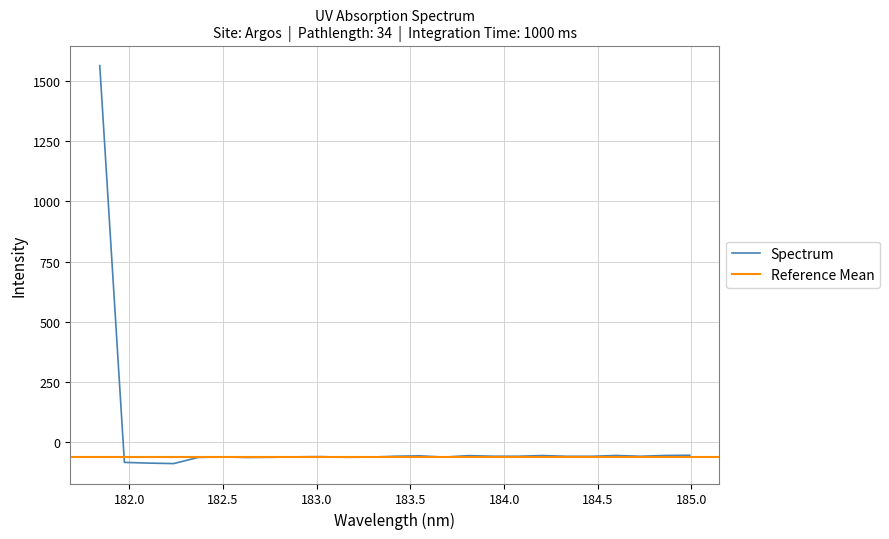

How many points are lower than both their immediate neighbors (excluding endpoints)?

7